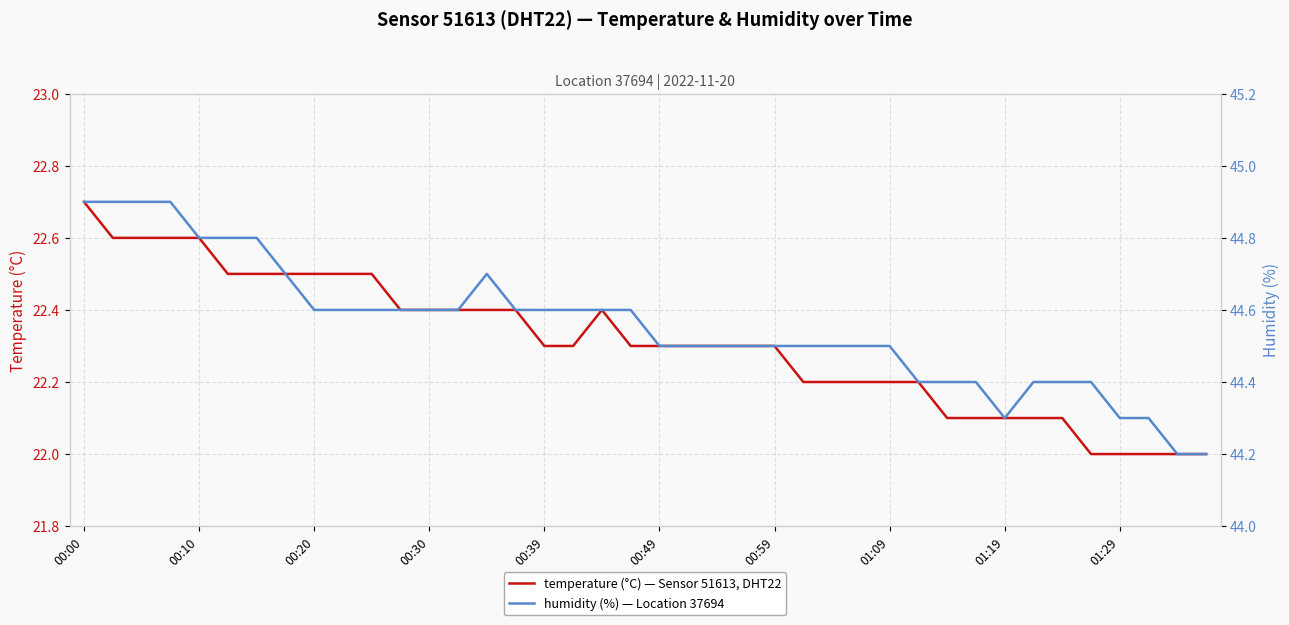

True or false: humidity and temperature intersect in this chart.

False